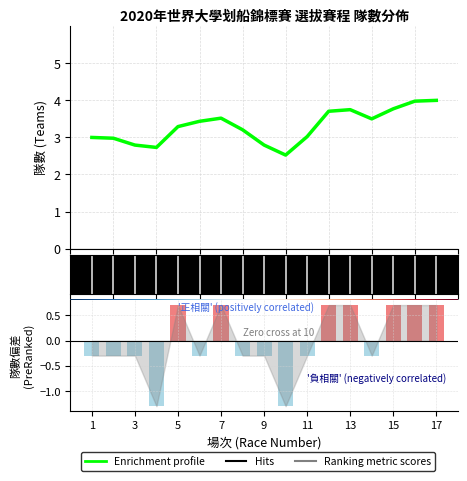

The value at 12 is 0.7. True or false?

True